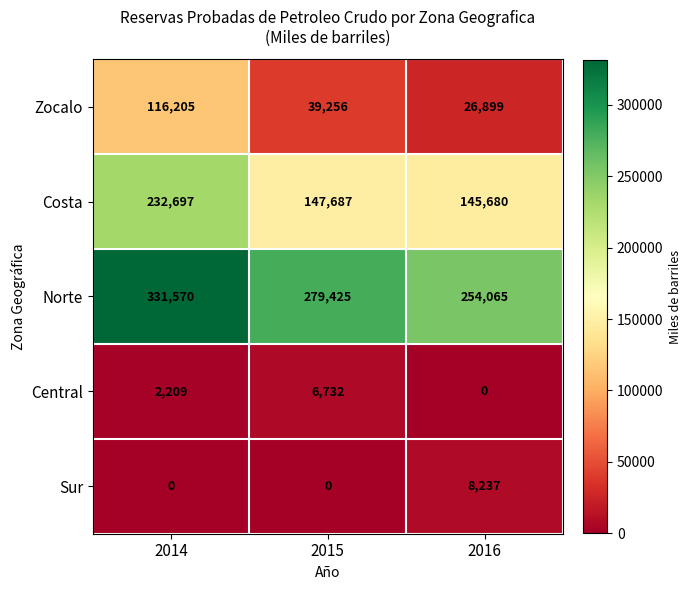

Which series has the largest range (max minus min)?

Zocalo